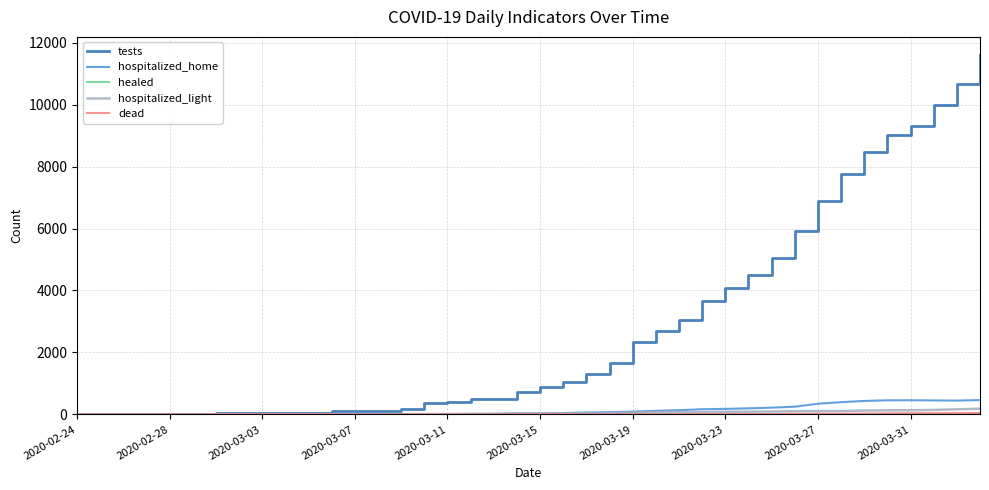

Which series has the largest total across all categories?

tests